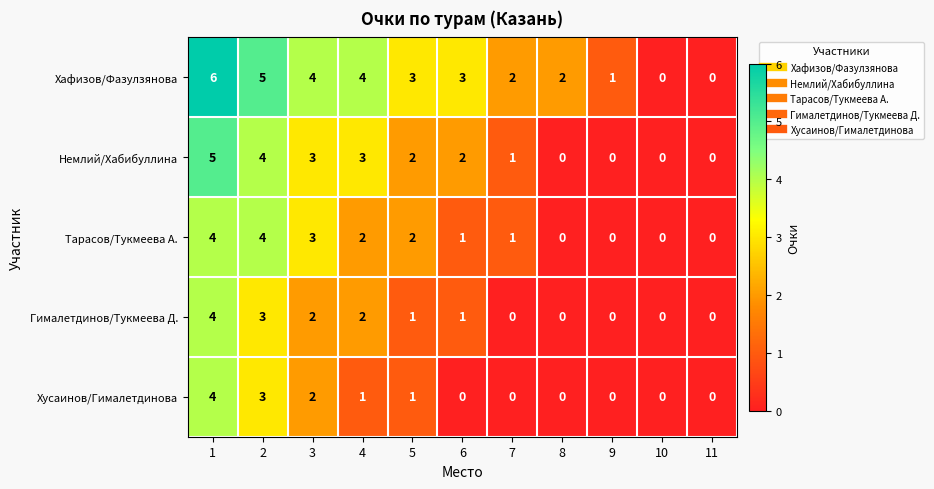

Which series changed the most between 6 and 8?

Немлий/Хабибуллина